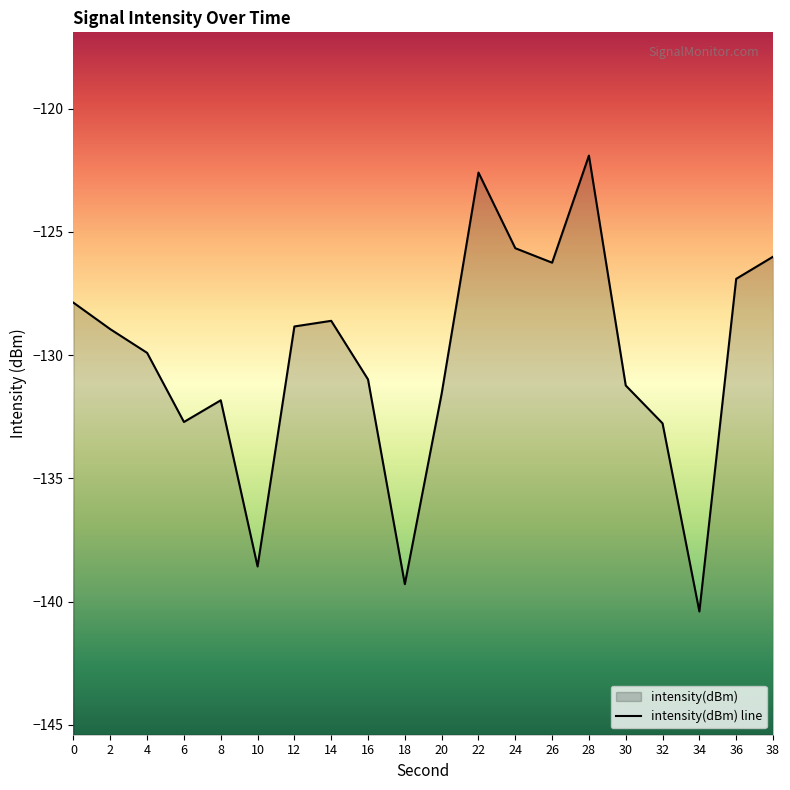

At which category does the chart reach its minimum across all series?

34